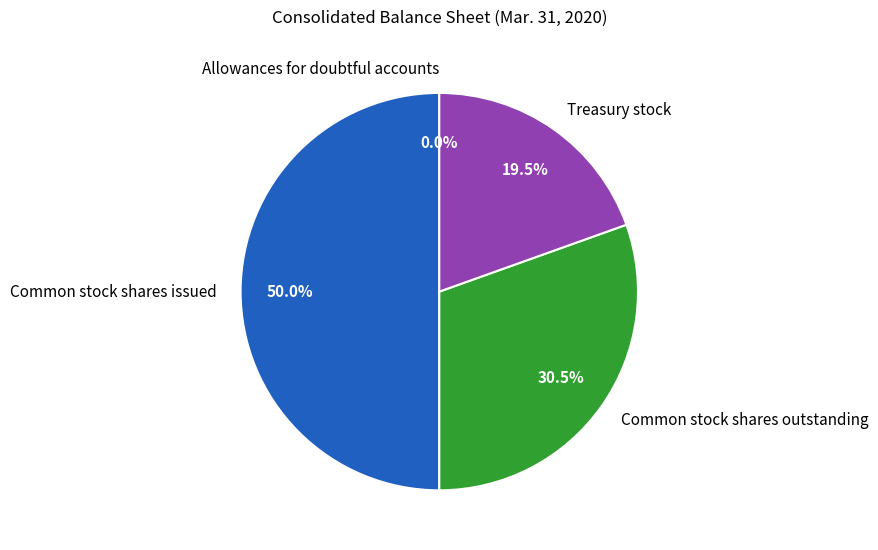

Which slice is the largest?

Common stock shares issued